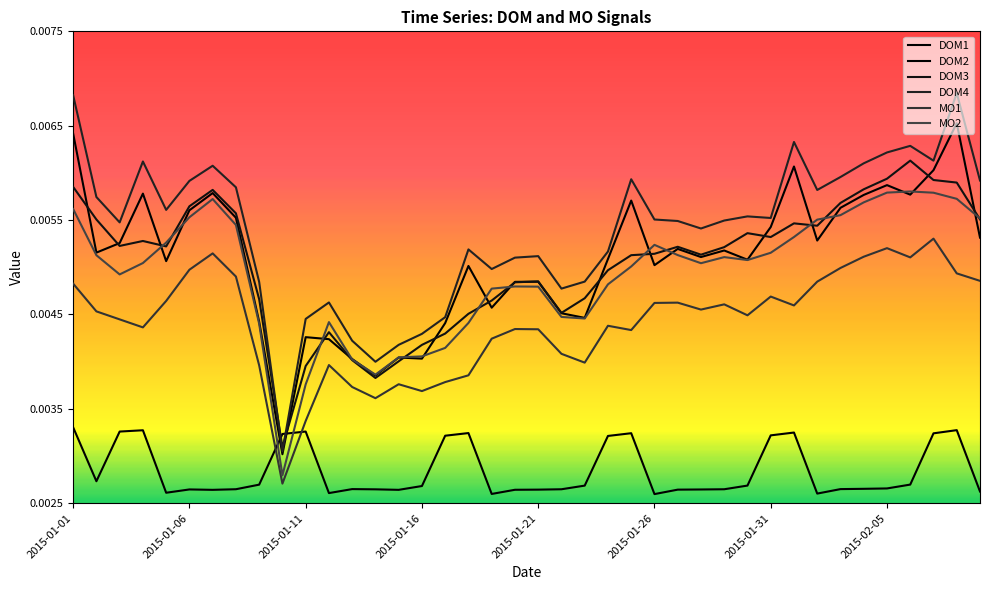

Does the chart display data point markers on the line(s)?

No